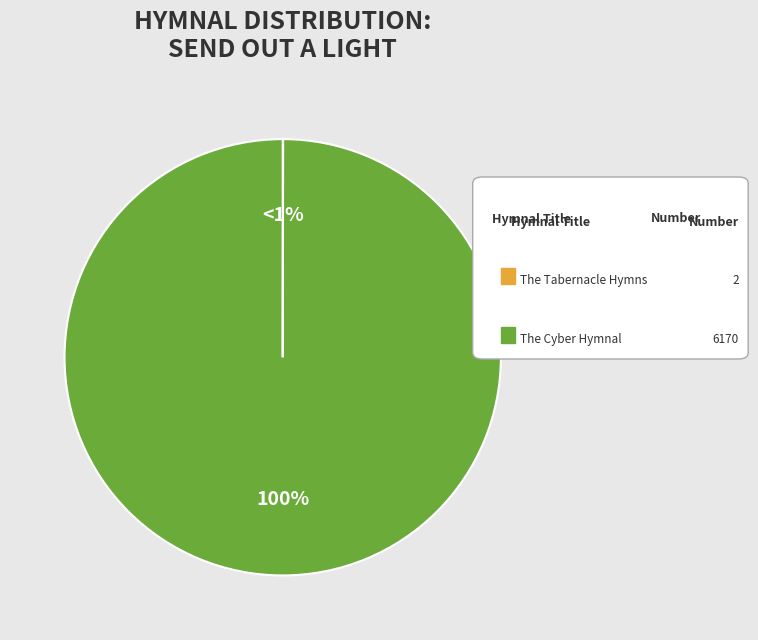

What percentage do The Tabernacle Hymns and The Cyber Hymnal together represent?

100.0%